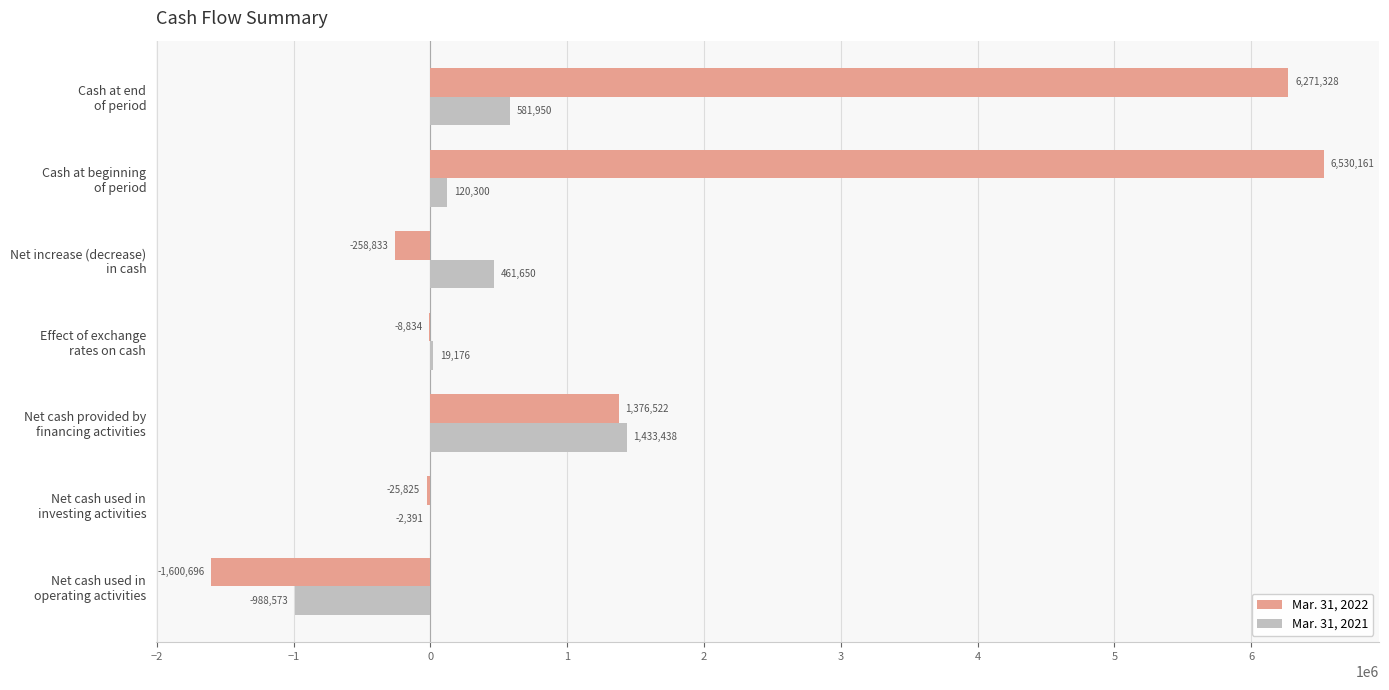

What is the maximum value for Mar. 31, 2021?

1433438